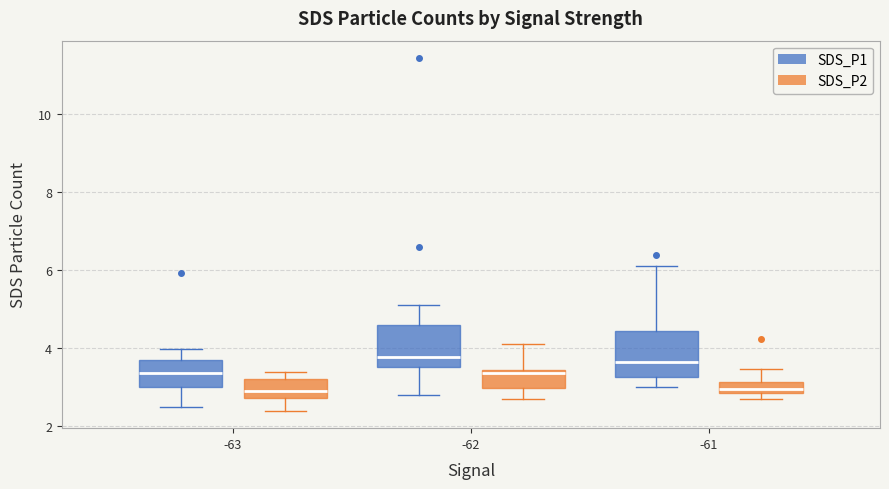

Where does the median line of the box for -61 (SDS_P2) sit on the y-axis? The values are not printed on the chart, so give them approximately, as read against the axis.

3.0